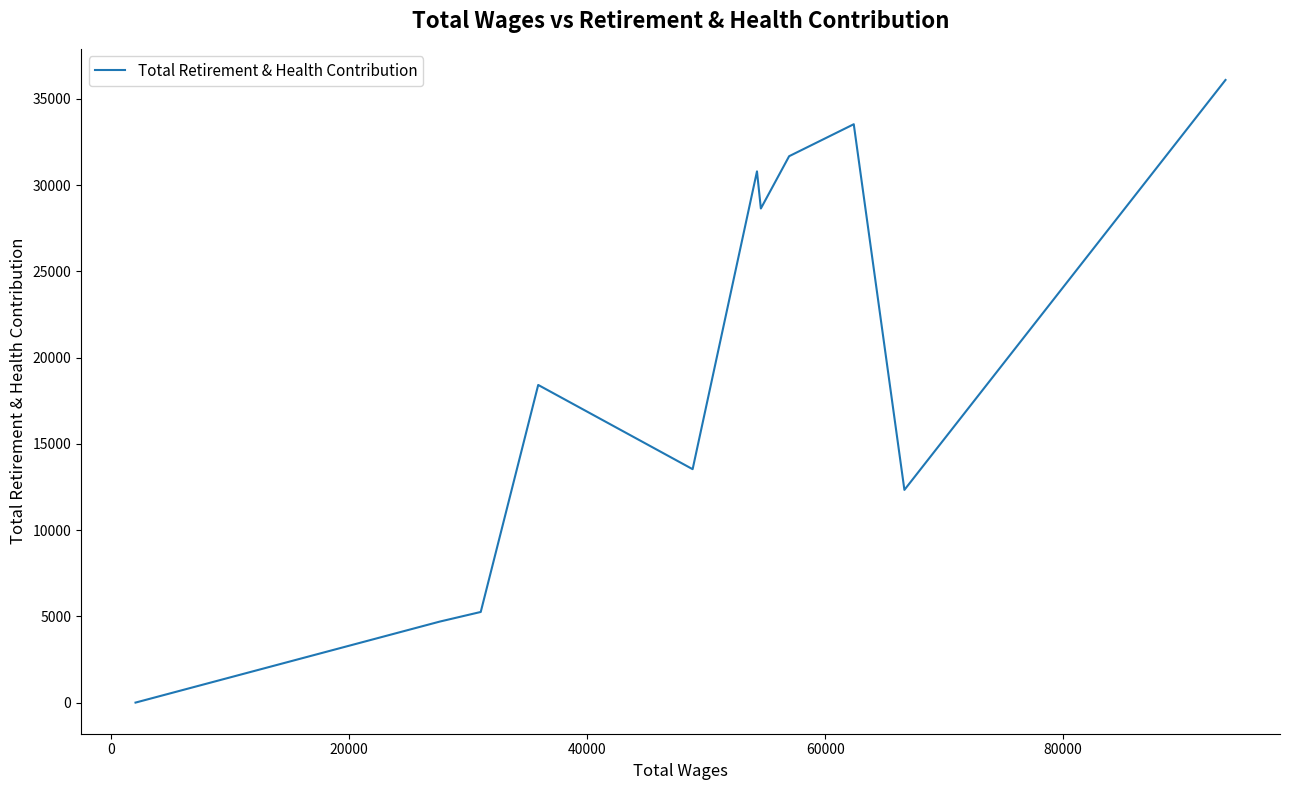

What is the greatest value displayed?

36102